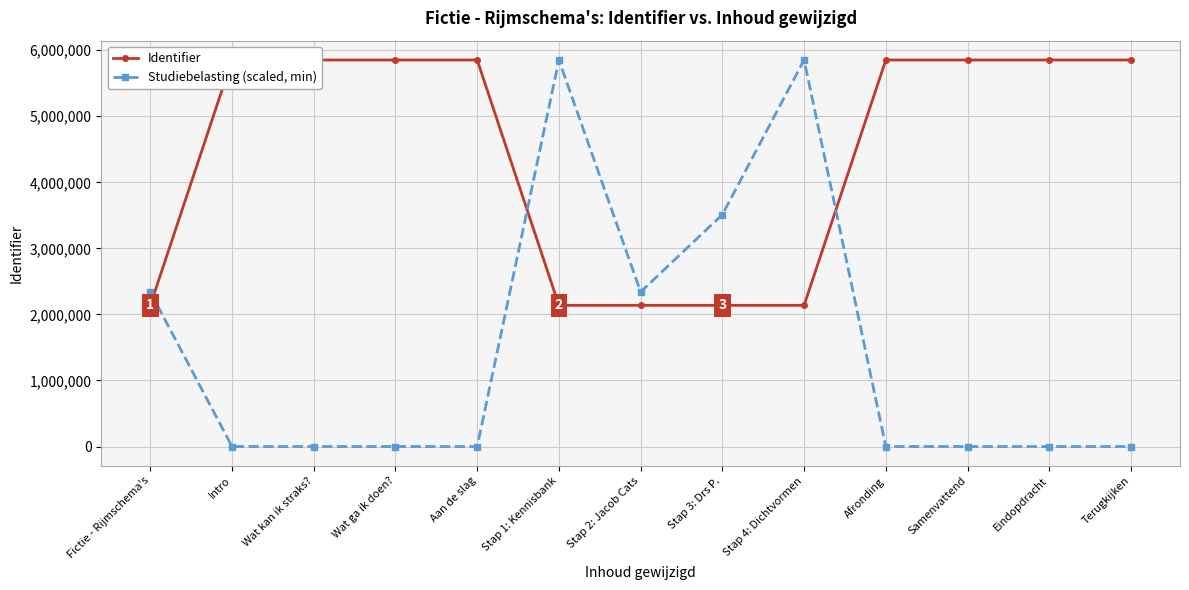

Rank the series by their average value, from lowest to highest.

Studiebelasting (scaled, min), Identifier